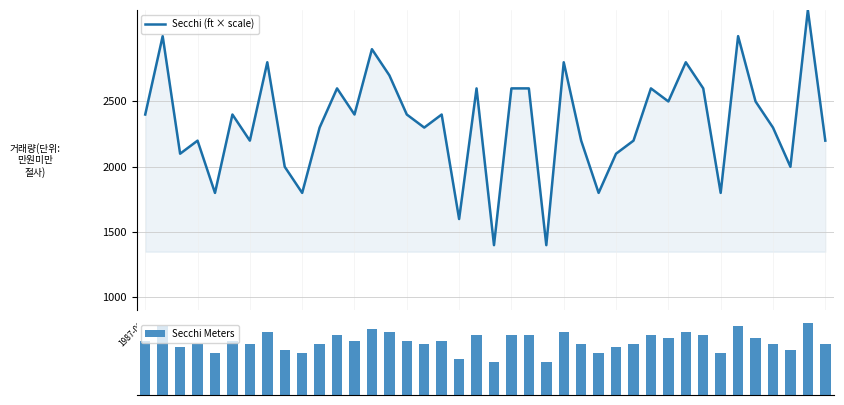

Which category has the lowest value in the Secchi (ft × scale) series?

20